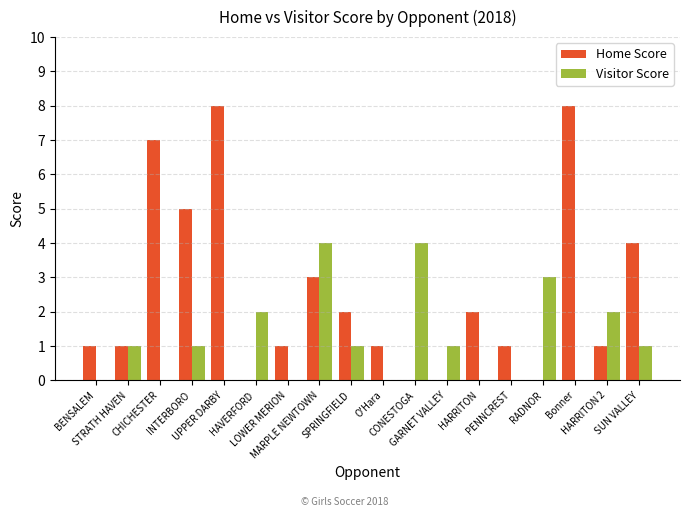

What is the maximum value shown in the chart?

8